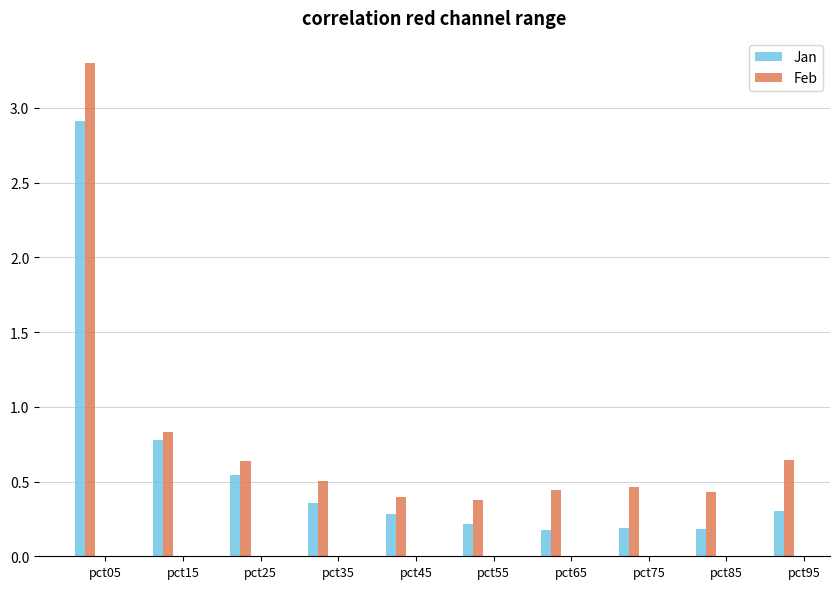

What is the value of the Jan bar at the 9th from the left?

0.2